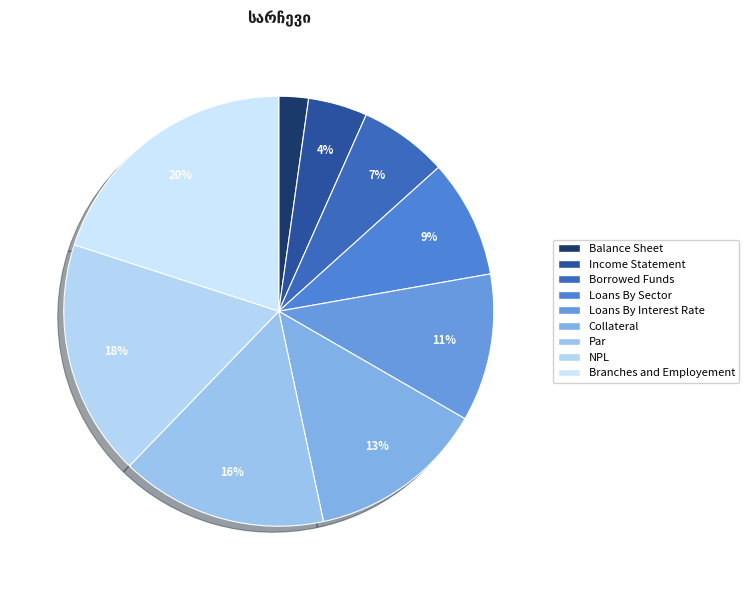

Rank the categories by value from highest to lowest.

Branches and Employement, NPL, Par, Collateral, Loans By Interest Rate, Loans By Sector, Borrowed Funds, Income Statement, Balance Sheet